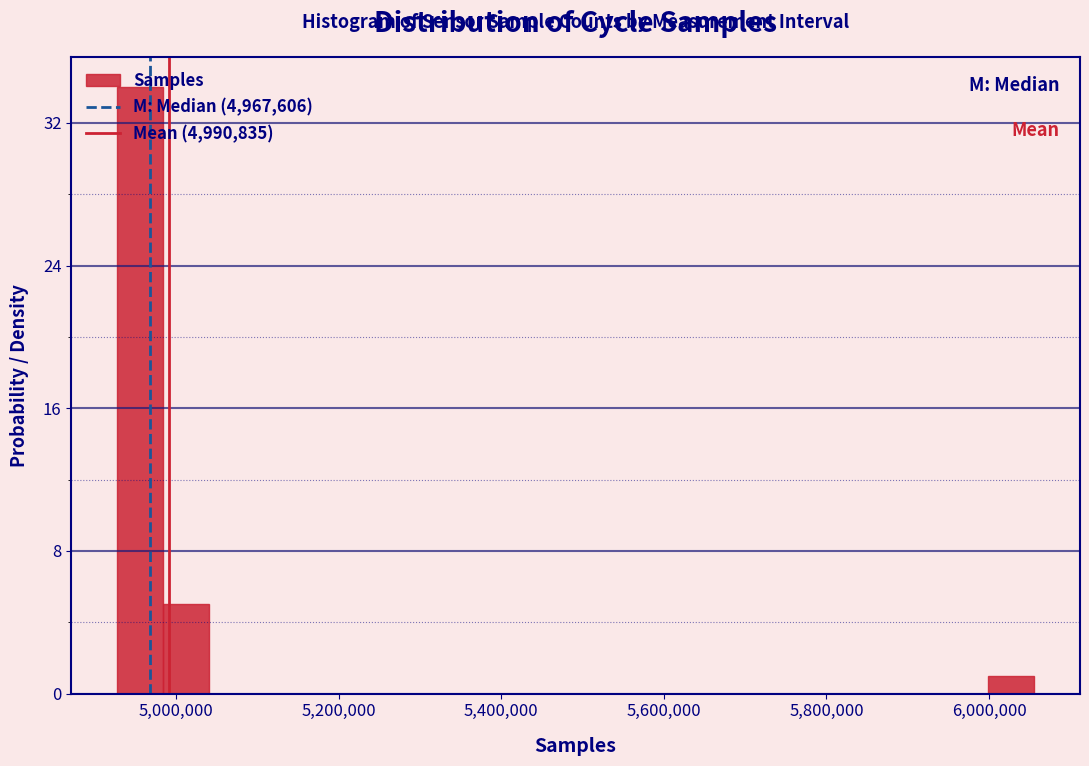

Around what value on the x-axis is the tallest bar? Give the approximate position of its centre, as read against the axis.

4960000